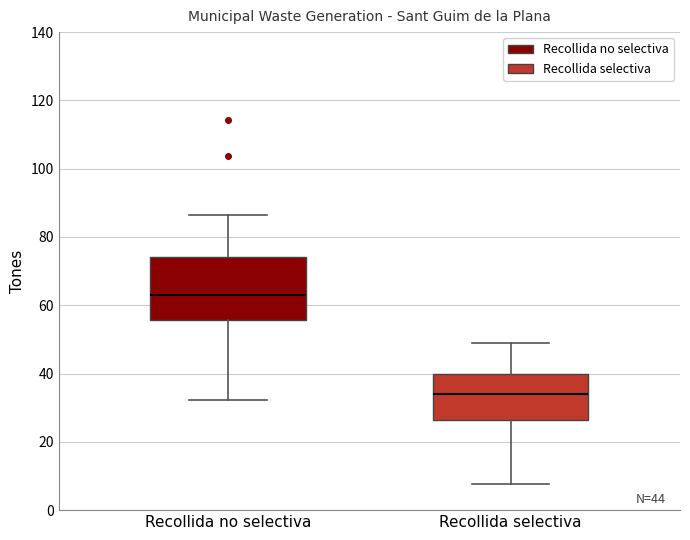

Which box has the lowest median line?

Recollida selectiva